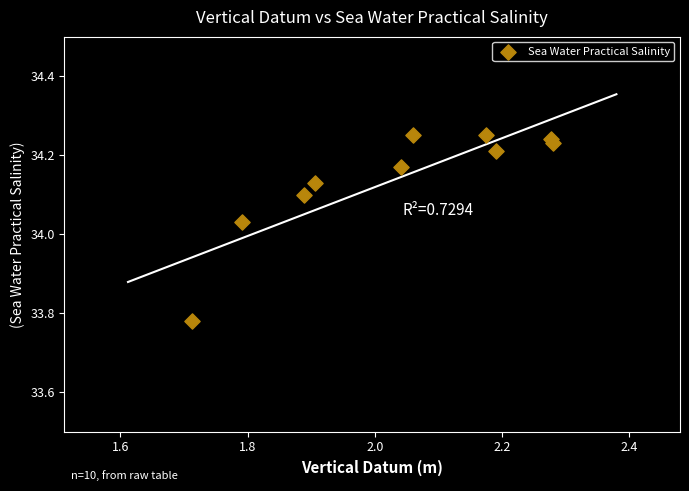

What is the range of X values (max minus min)?

0.6